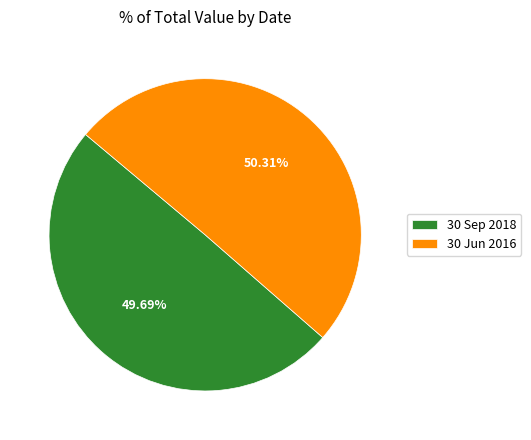

What is the majority slice?

30 Jun 2016